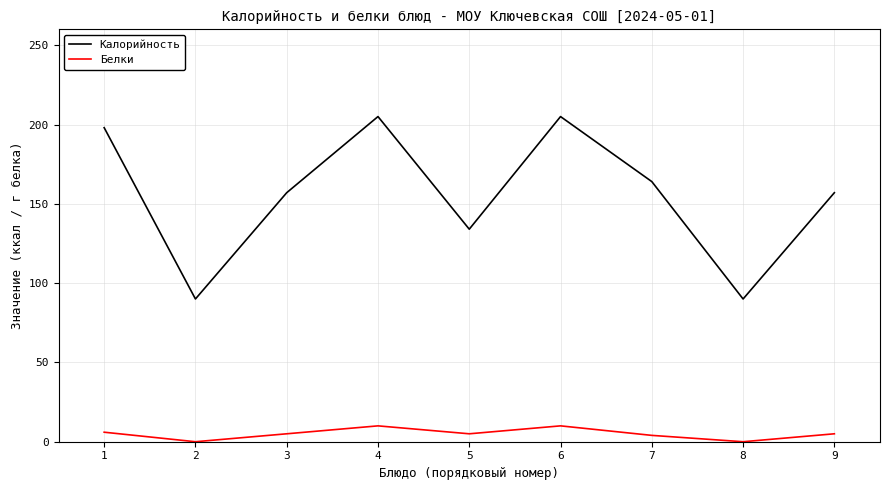

Which series has the widest spread of values?

Калорийность